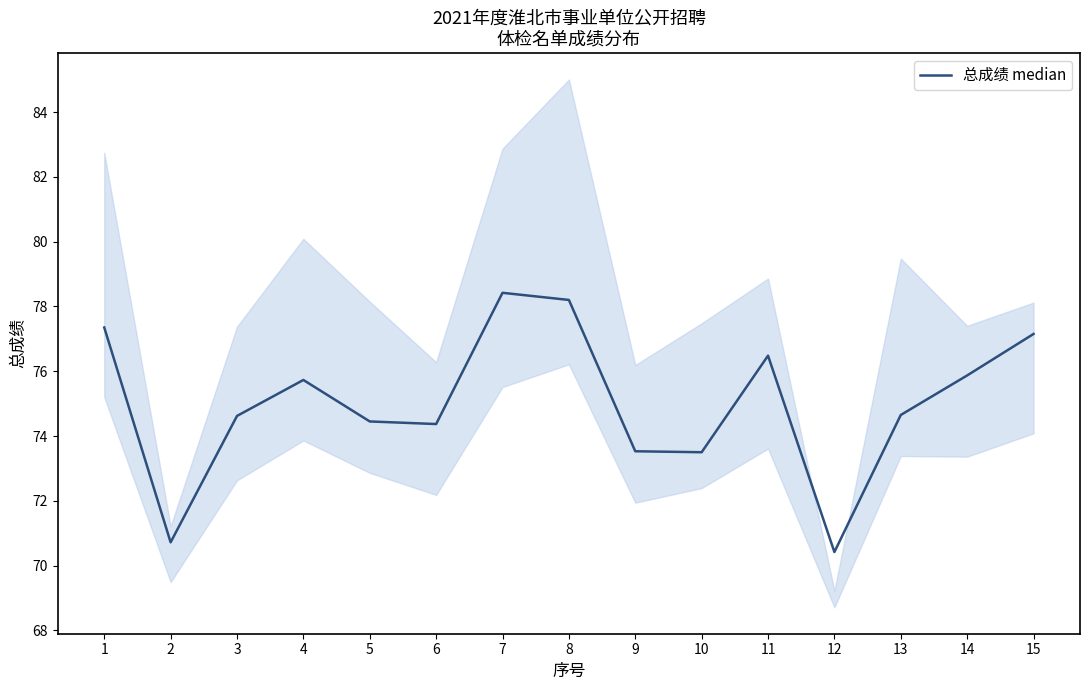

How many data points does each series have?

15